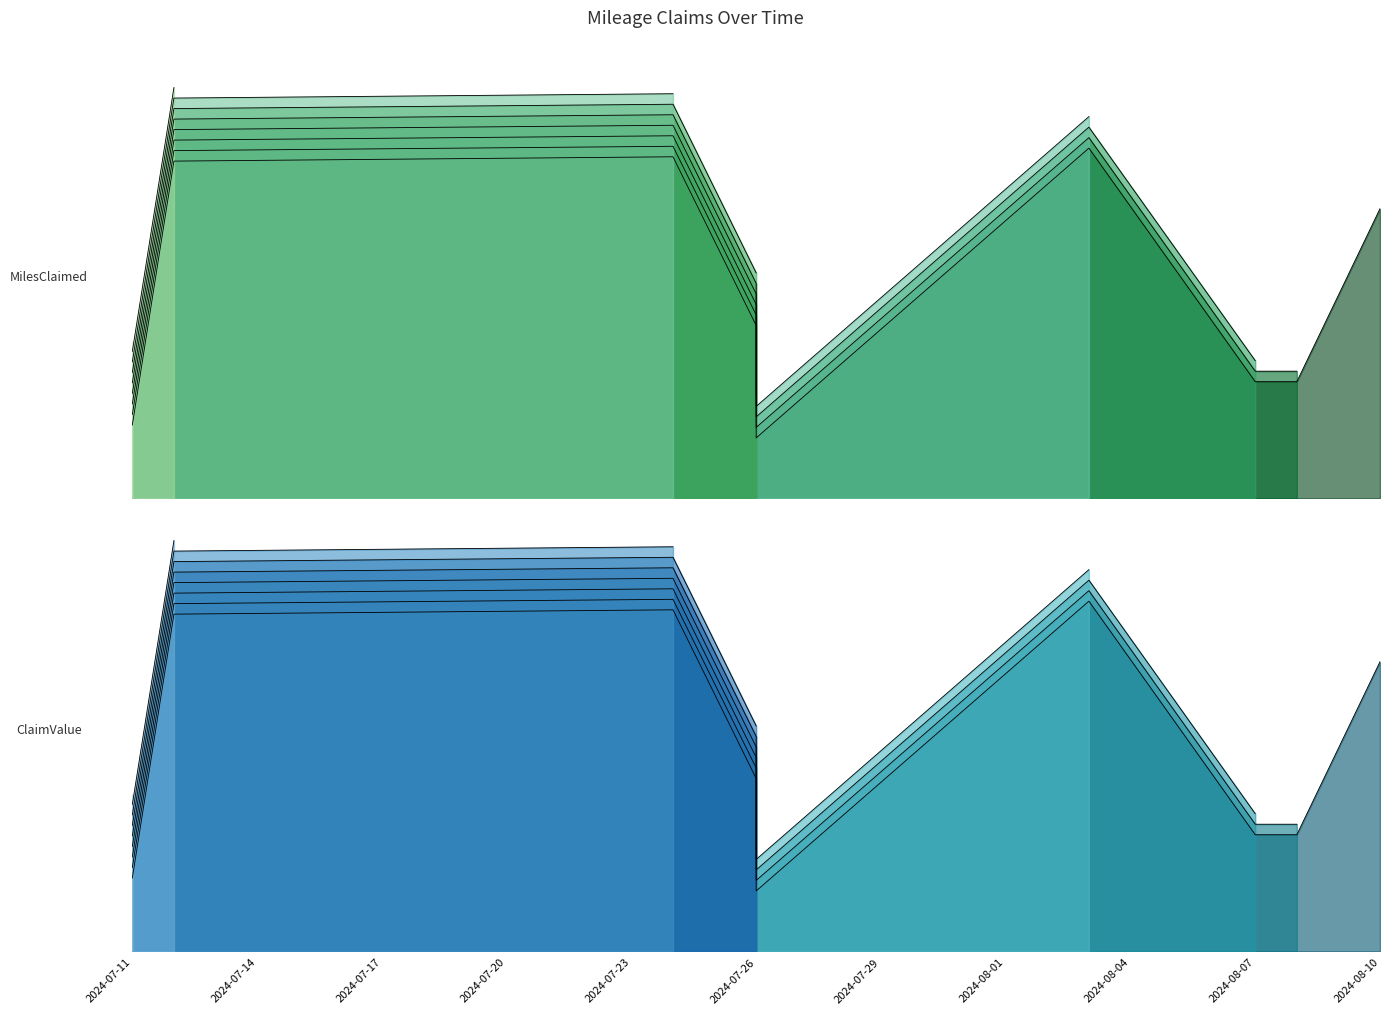

True or false: MilesClaimed and ClaimValue intersect in this chart.

False